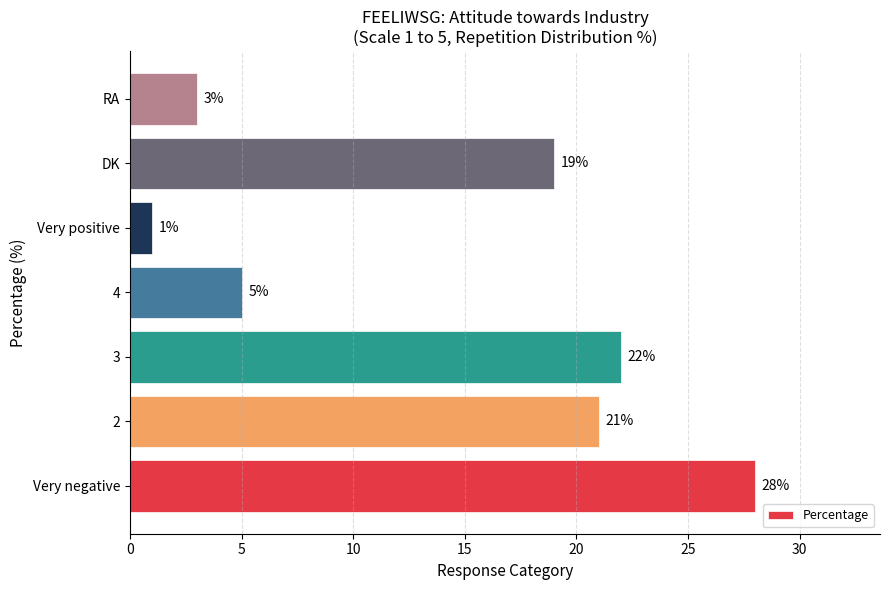

What is the ratio of the value at RA to the value at Very positive?

3.0